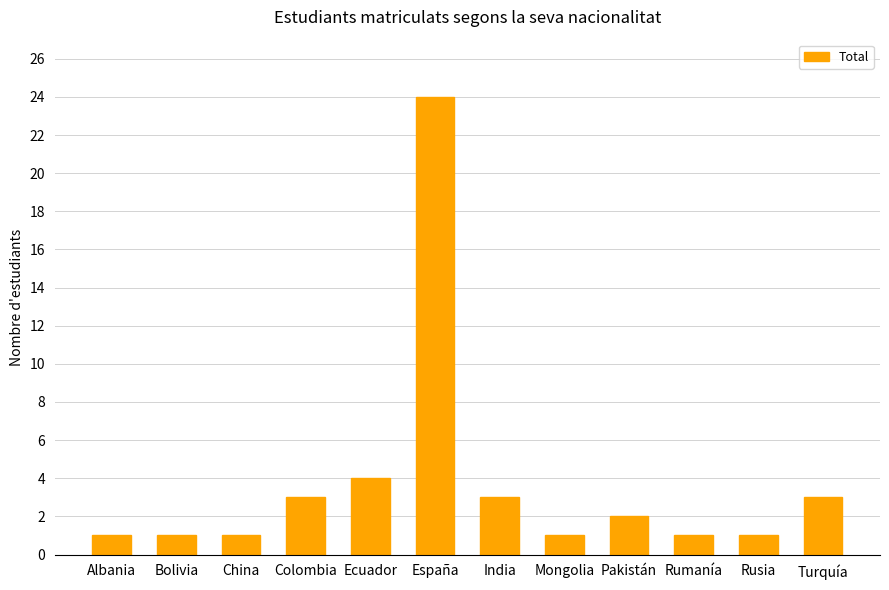

Where does the data first go above 2?

Colombia